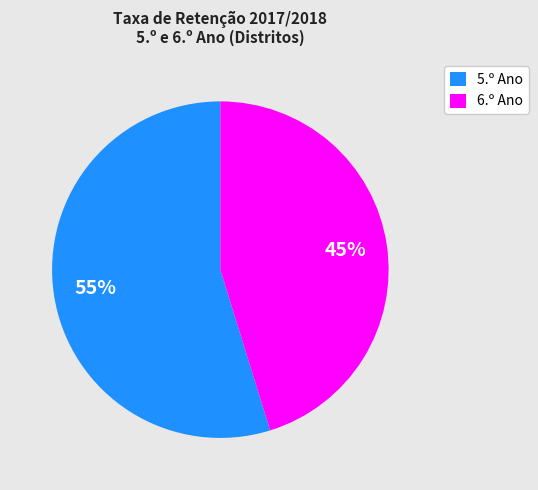

Rank the categories by value from lowest to highest.

6.º Ano, 5.º Ano